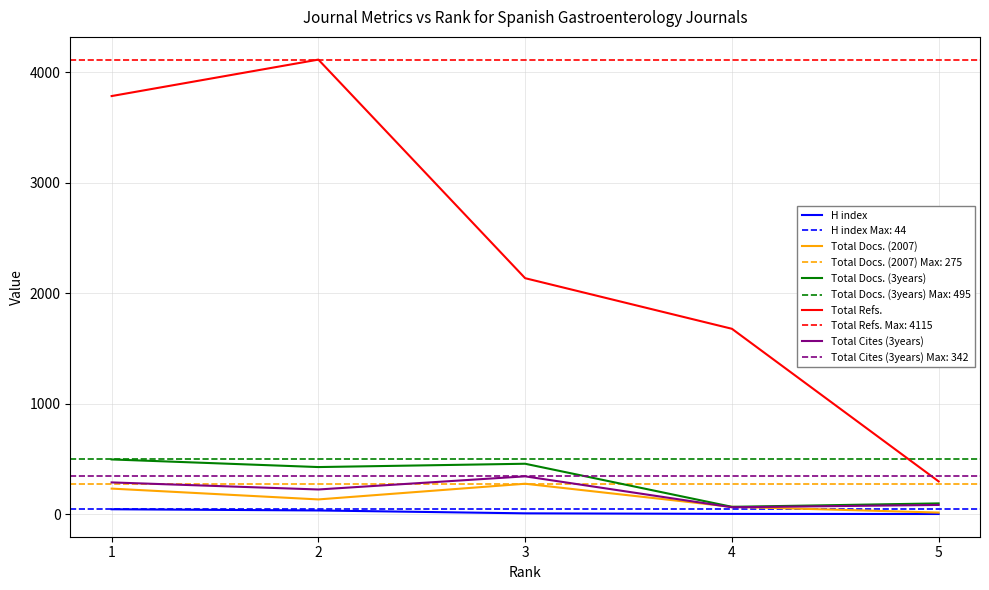

True or false: Total Docs. (2007) and H index cross at least once.

False